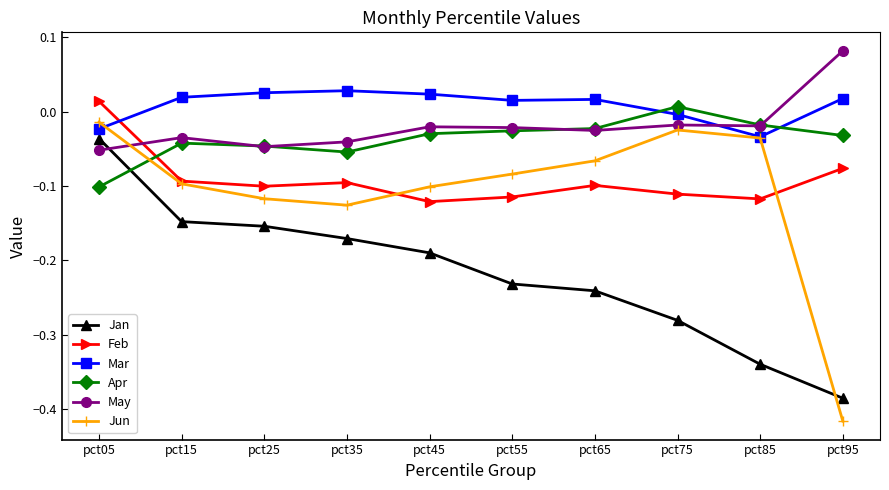

Is the value of May at pct45 greater than the value of Feb at pct75?

Yes